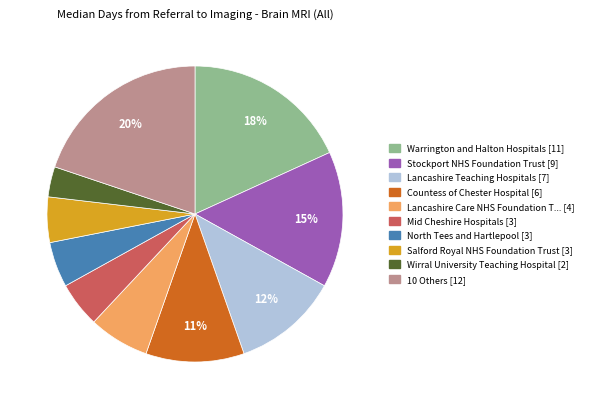

Does any single category account for the majority?

No